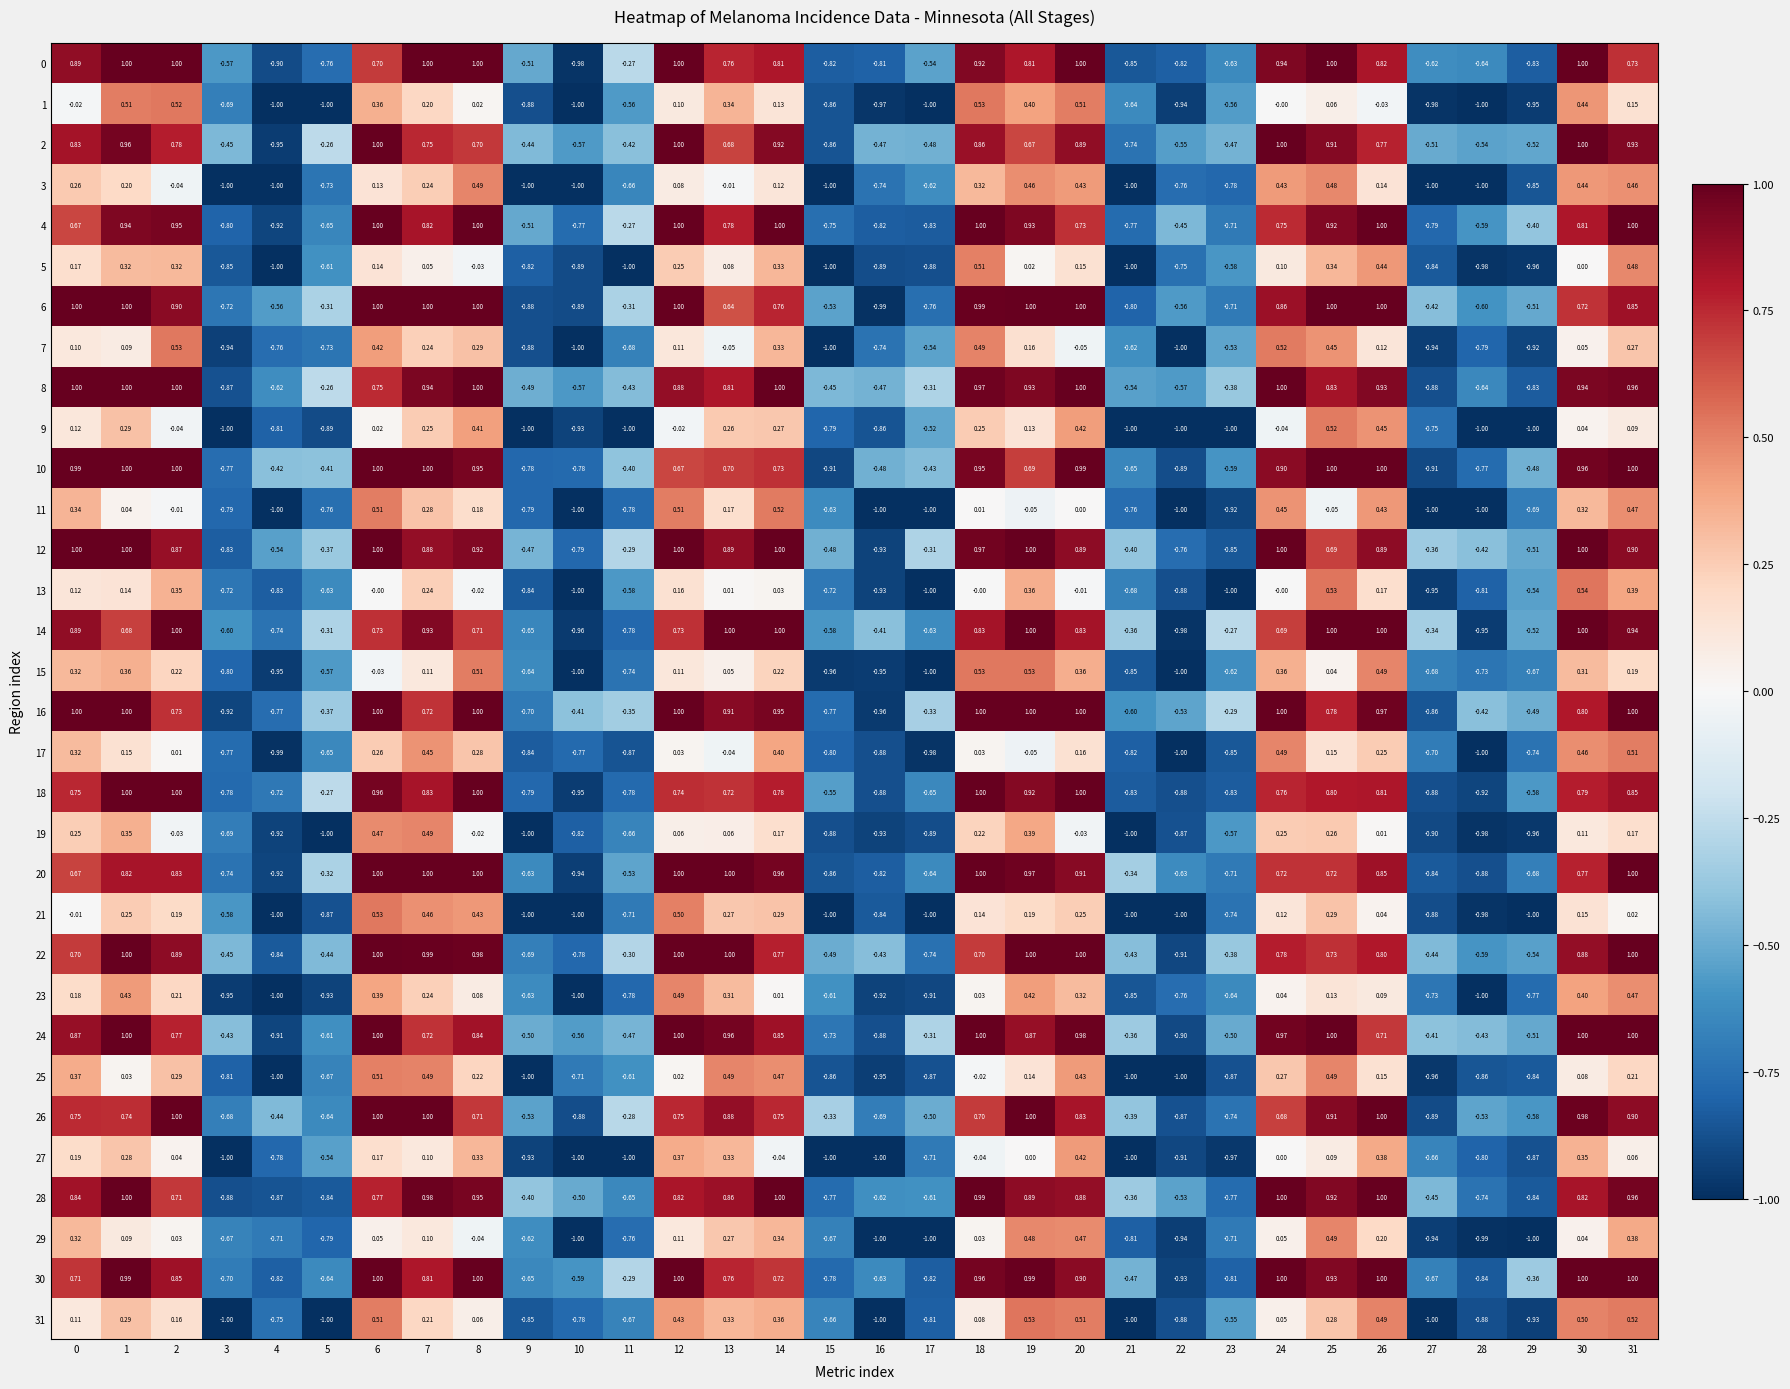

Is the value of 17 at 8 greater than the value of 25 at 10?

Yes